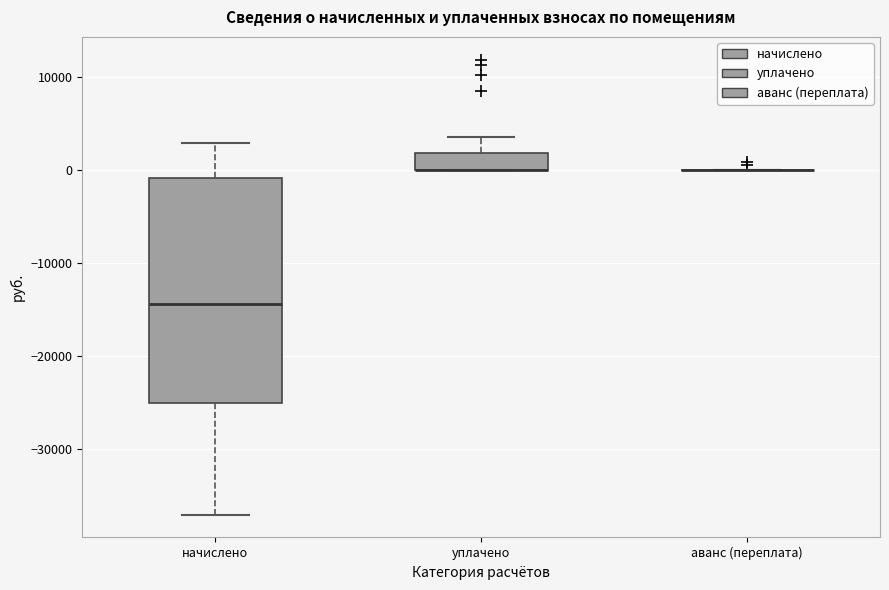

Reading left to right, read every box against the y-axis: the position of its median line, the range the box covers, and the ends of its whiskers. The values are not printed on the chart, so give them approximately, as read against the axis.

начислено: median -14000, box -25000 to -1000, whiskers -37000 to 3000
уплачено: median 0 (drawn on the box's lower edge), box 0 to 2000, whiskers 0 to 4000
аванс (переплата): box collapsed to a line at 0, whiskers 0 to 0